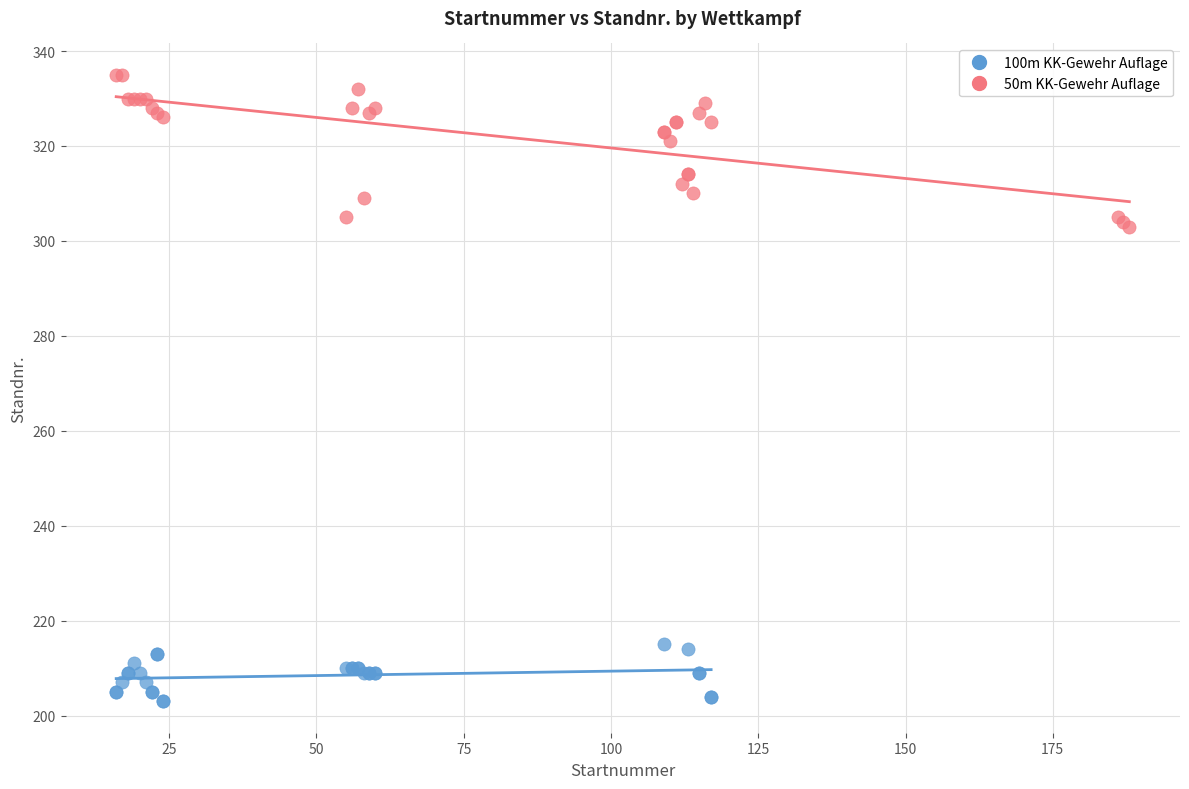

Which series contains the highest Y value?

50m KK-Gewehr Auflage